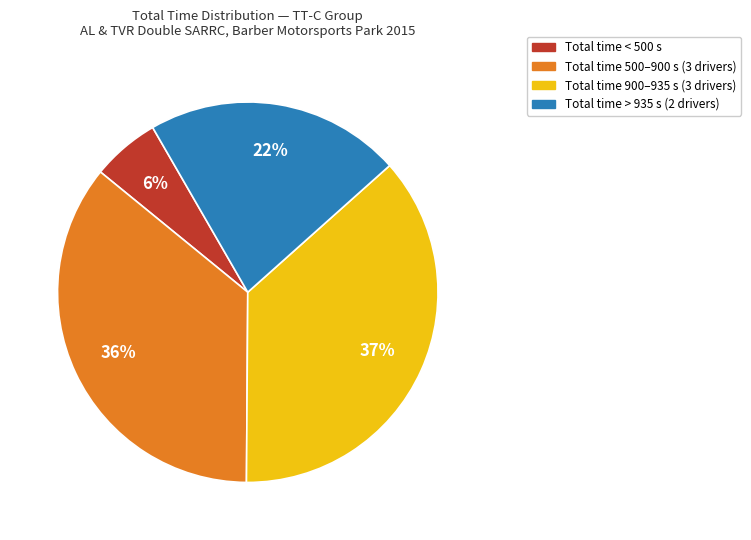

Is there any slice that represents more than half of the pie?

No